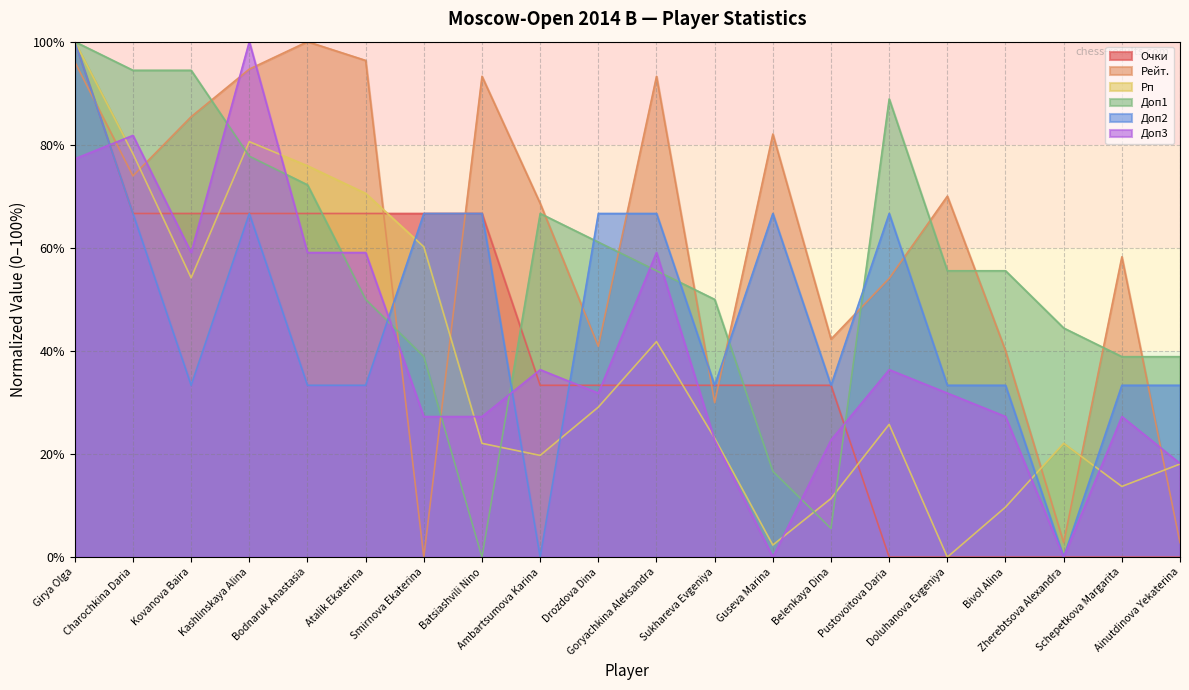

What is the greatest value displayed?

1.0